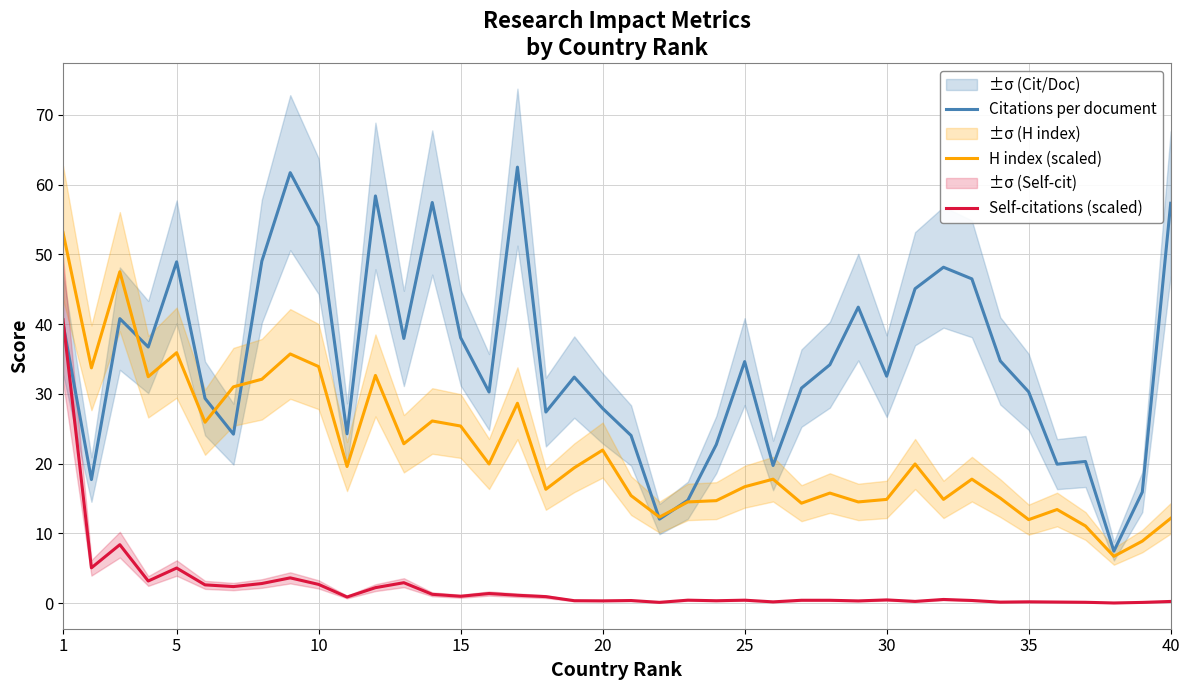

What is the maximum value for Self-citations (scaled)?

40.6